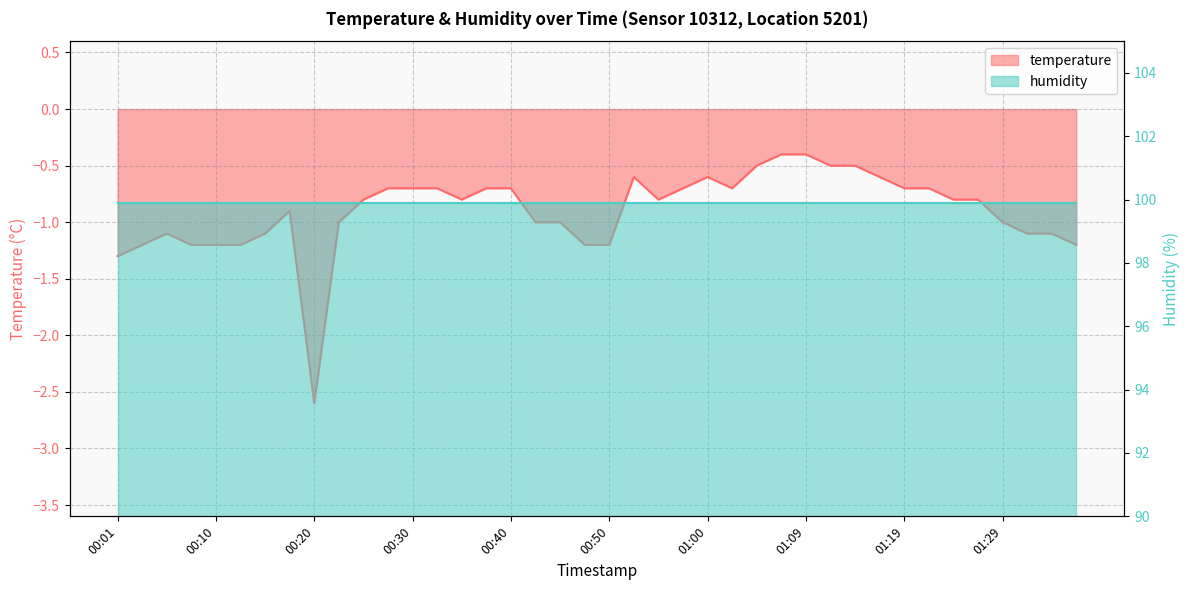

Does the chart have visible grid lines?

Yes